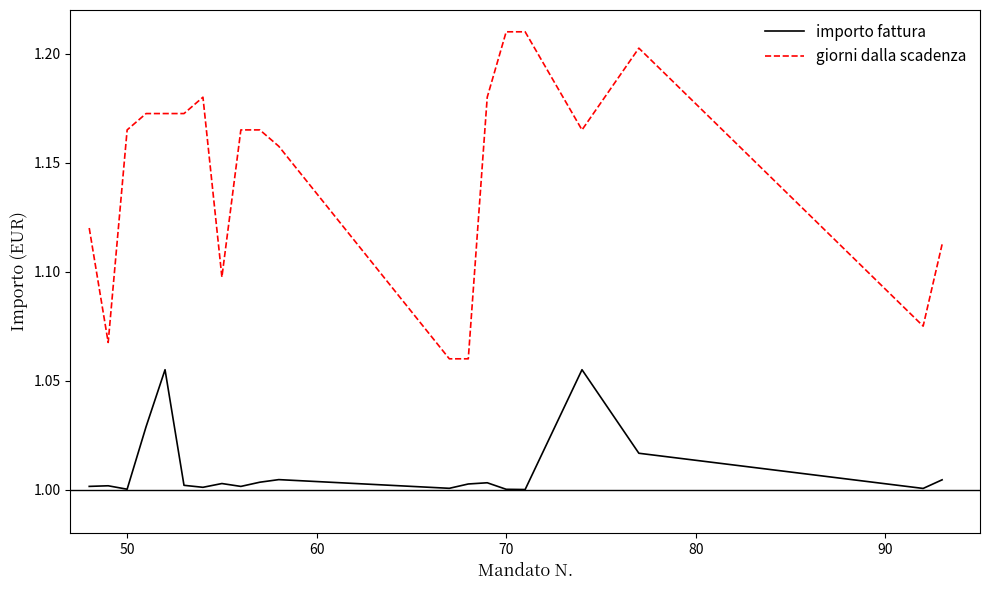

Which series has the largest total across all categories?

giorni dalla scadenza